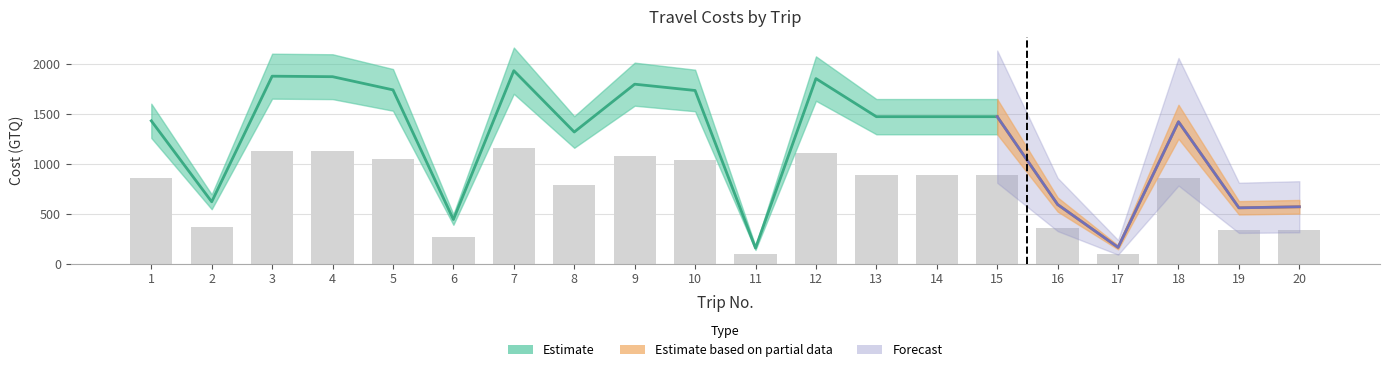

What is the value of the 20th bar from the left?

341.1